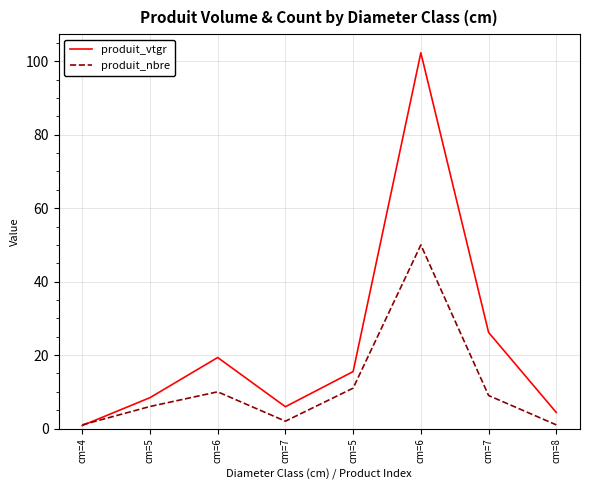

Reading left to right, extract all data points from this chart.

produit_vtgr: 0.8	8.4	19.3	5.9	15.5	102.3	26.2	4.4
produit_nbre: 1.0	6.0	10.0	2.0	11.0	50.0	9.0	1.0